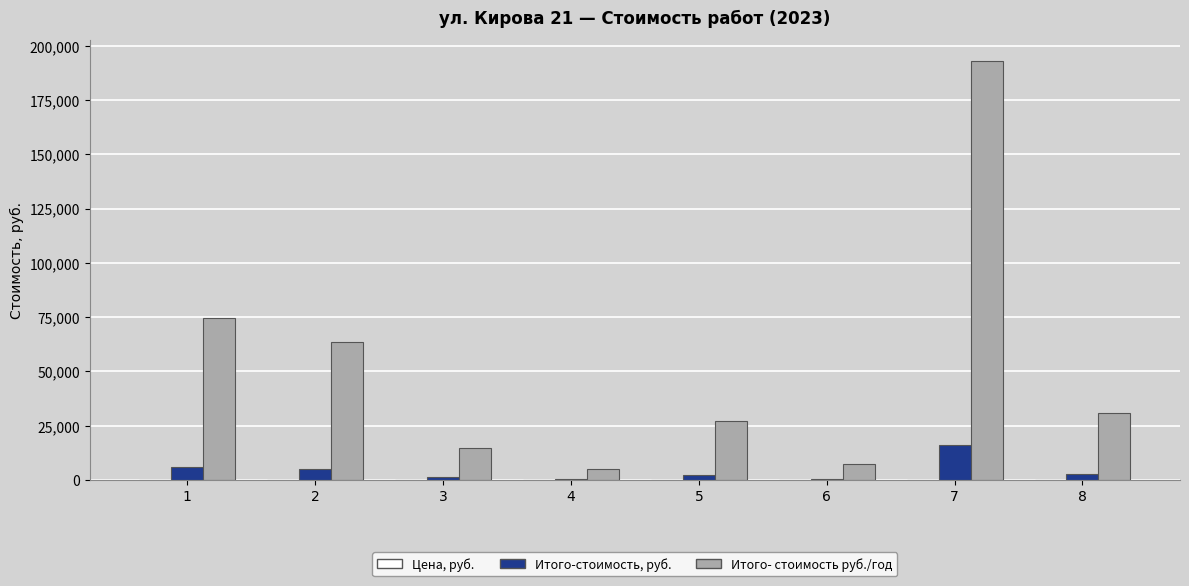

What is the sum of all Итого- стоимость руб./год values?

416853.2